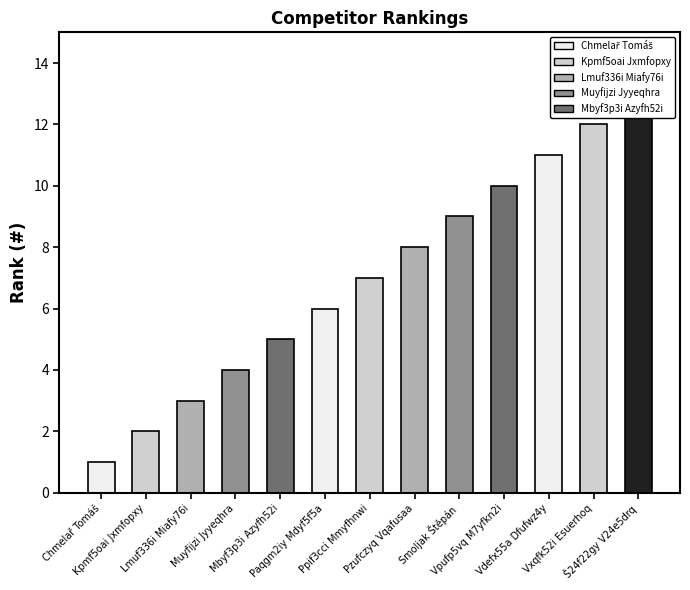

What is the sum of all values?

91